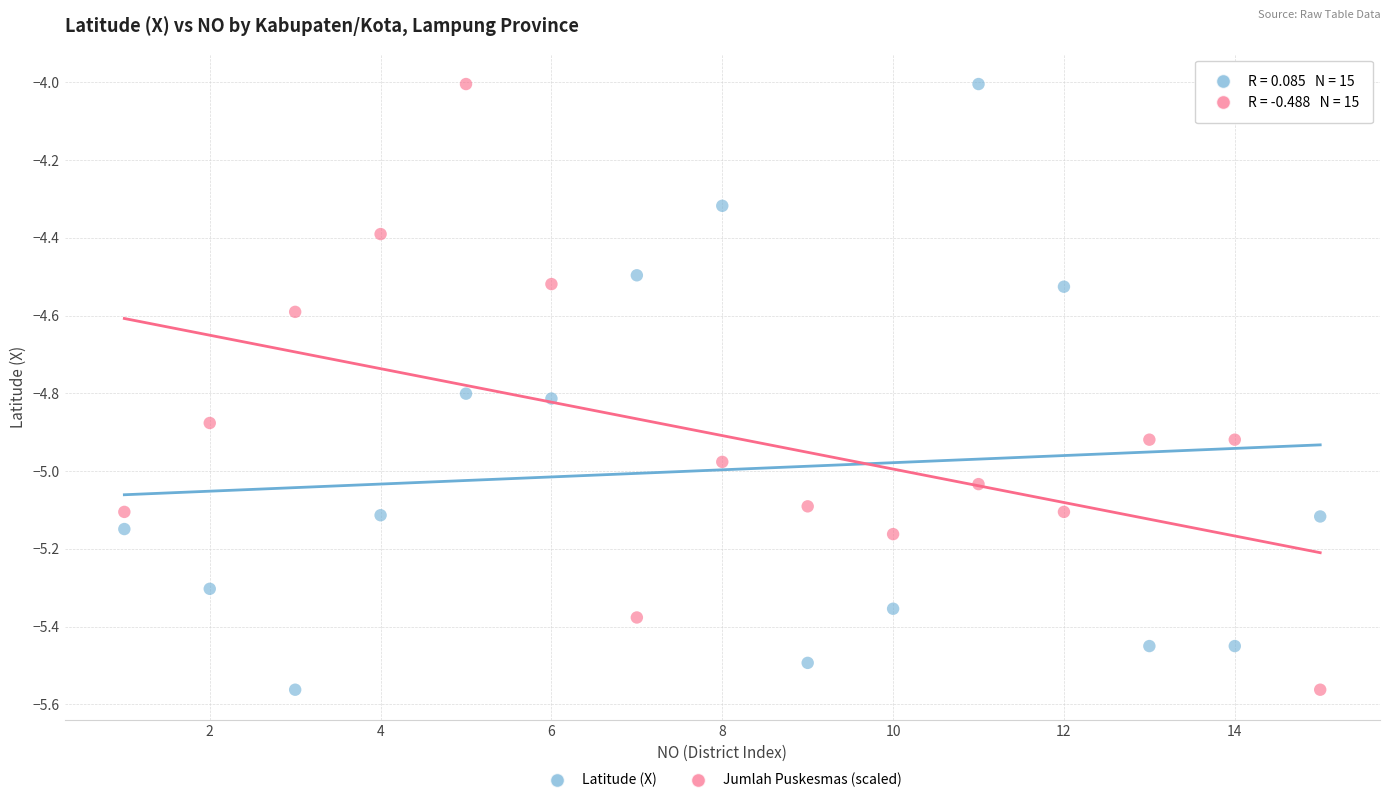

What is the X range (max minus min) for the scatter plot?

14.0